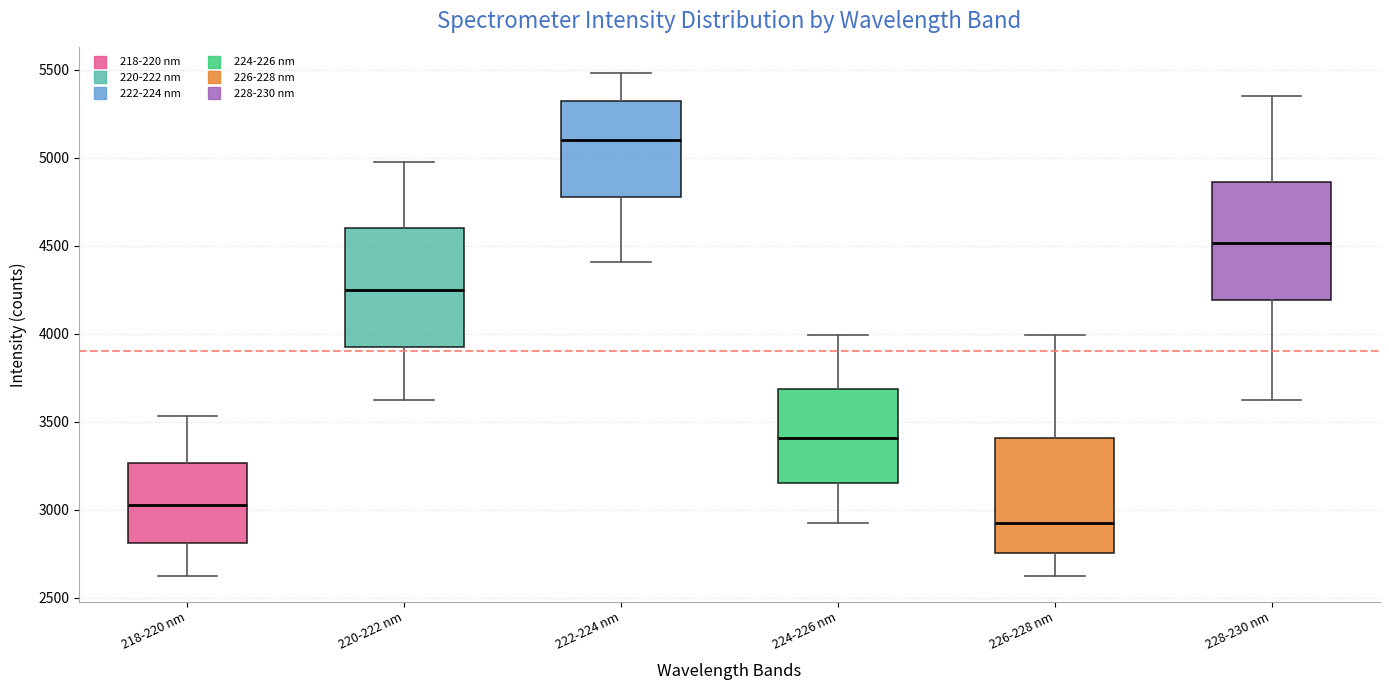

Which box has the lowest median line?

226-228 nm